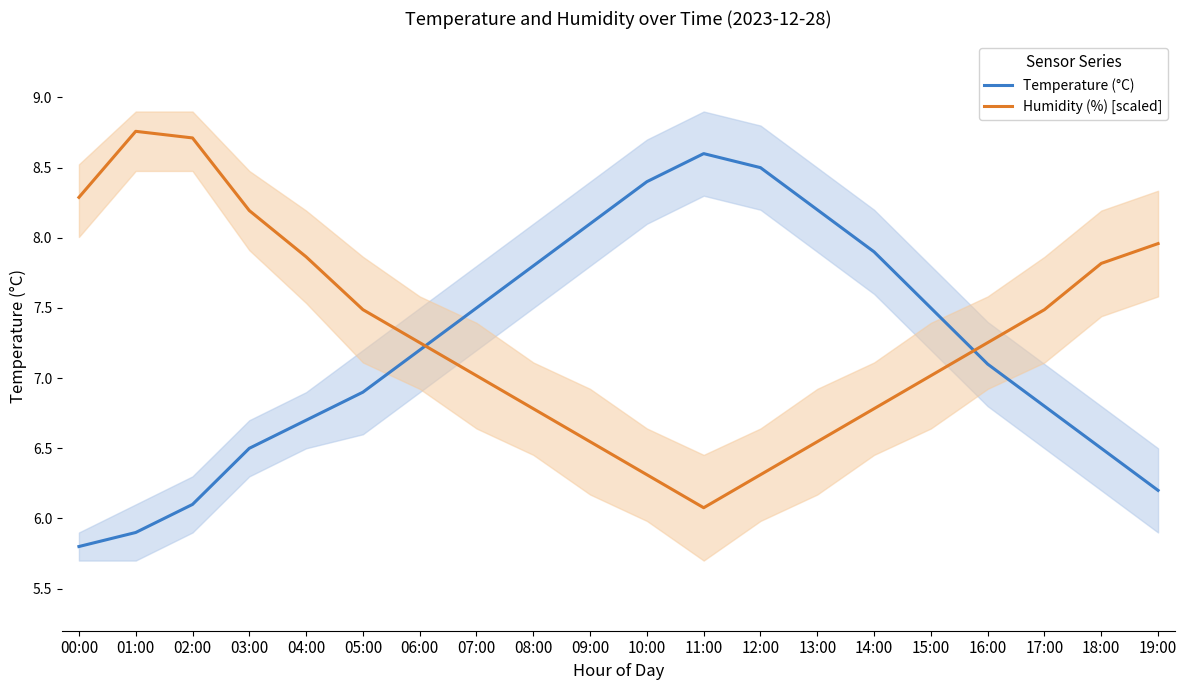

What is the maximum value shown in the chart?

8.8